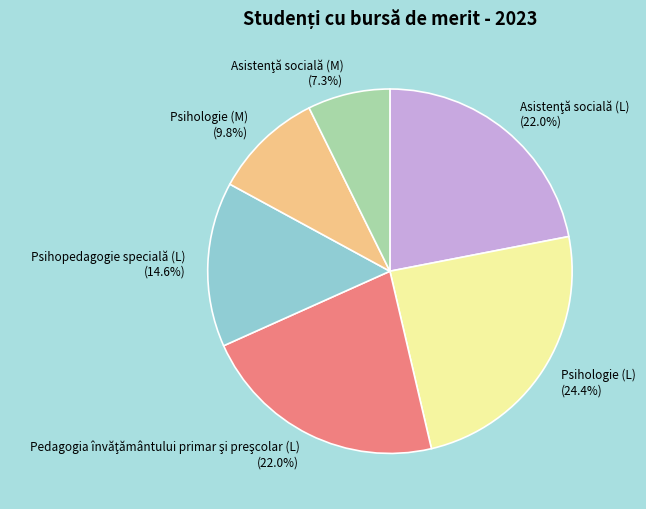

Is the sum of Psihopedagogie specială (L) and Psihologie (M) greater than half?

No